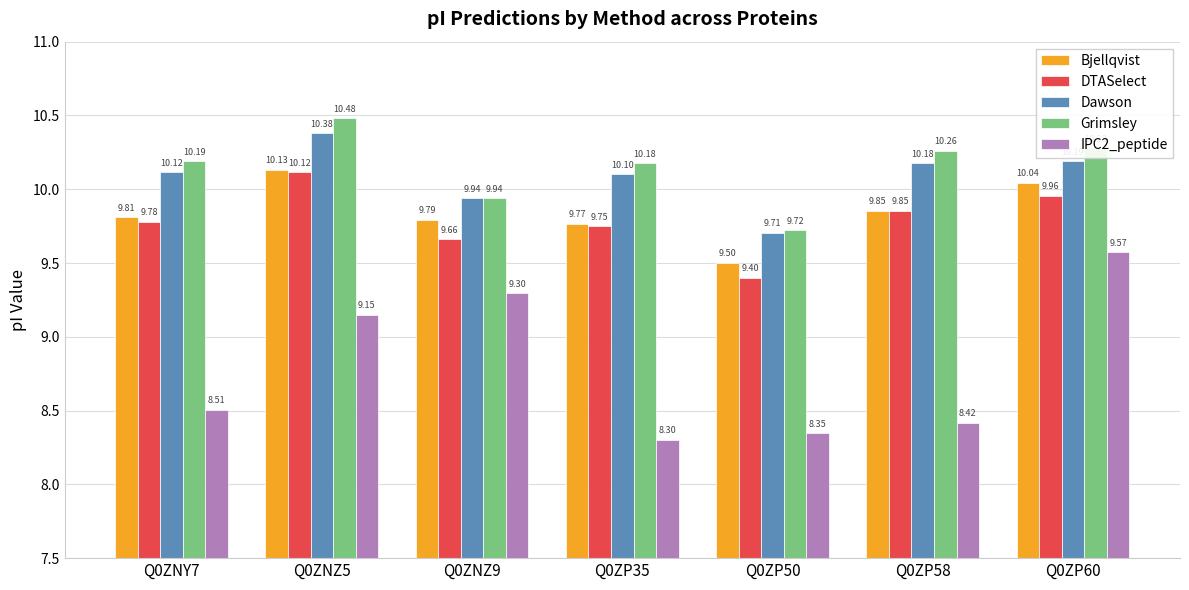

Between Q0ZNZ5 and Q0ZP35, which series saw the biggest shift?

IPC2_peptide